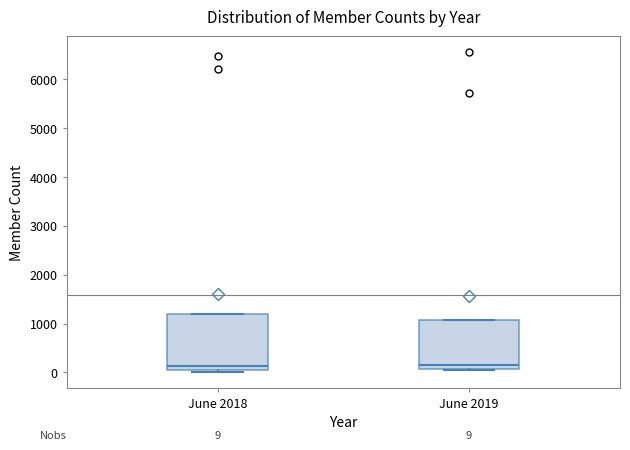

Comparing the boxes themselves (not the whiskers), which one is the tallest?

June 2018